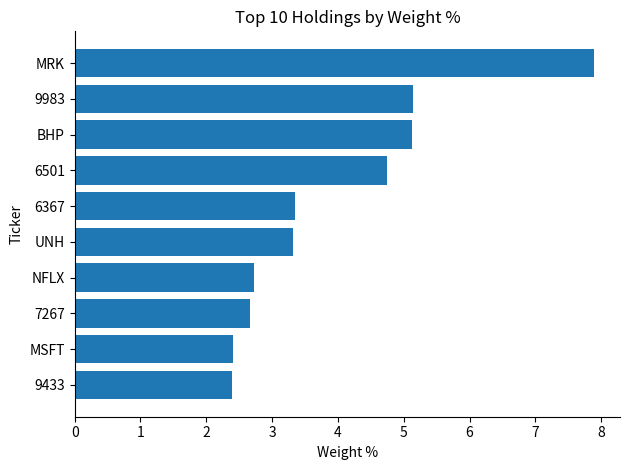

What is the label of the 4th bar from the bottom?

NFLX